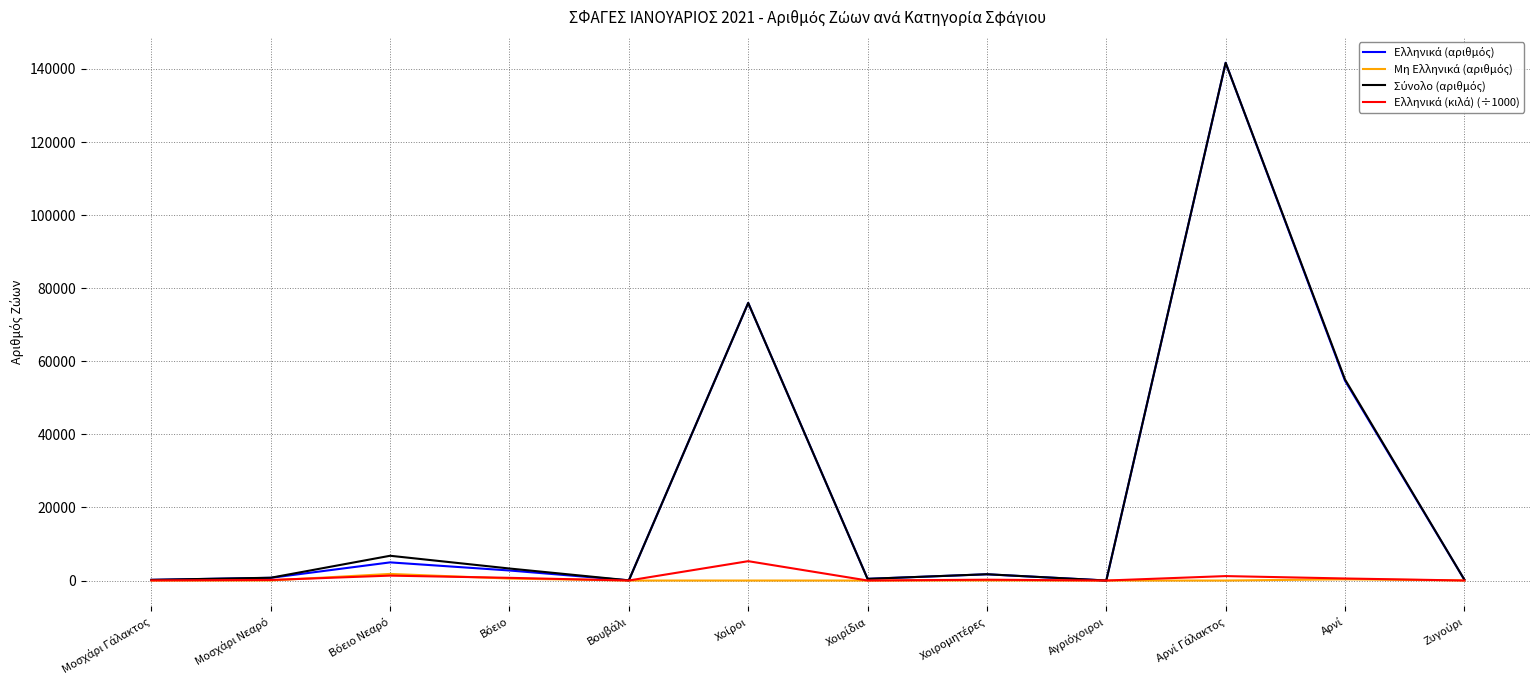

Where is Μη Ελληνικά (αριθμός) nearest to the value 905?

Βόειο